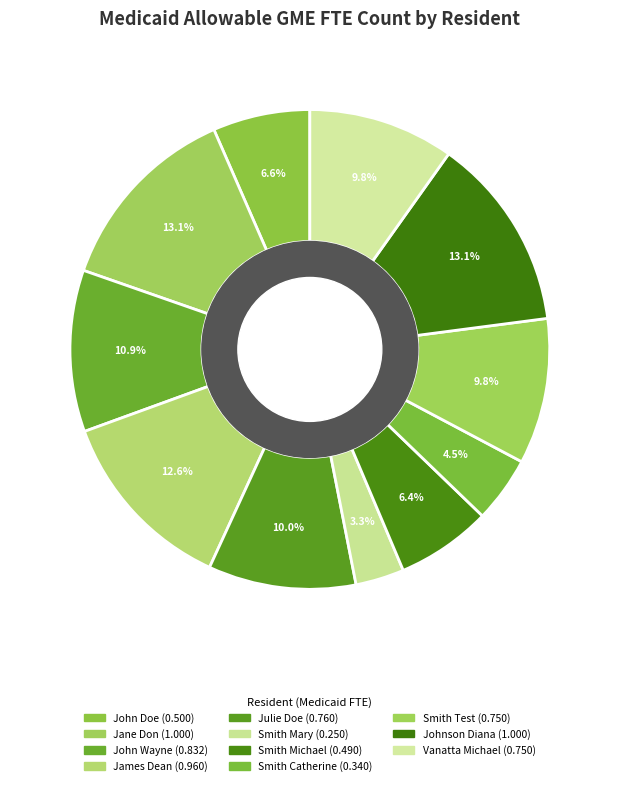

To the nearest percent, what is the average slice percentage?

9%